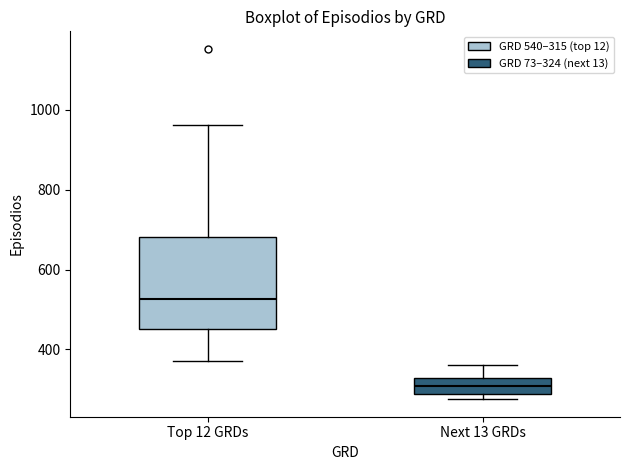

Which box is the tallest, from its lower edge to its upper edge?

Top 12 GRDs